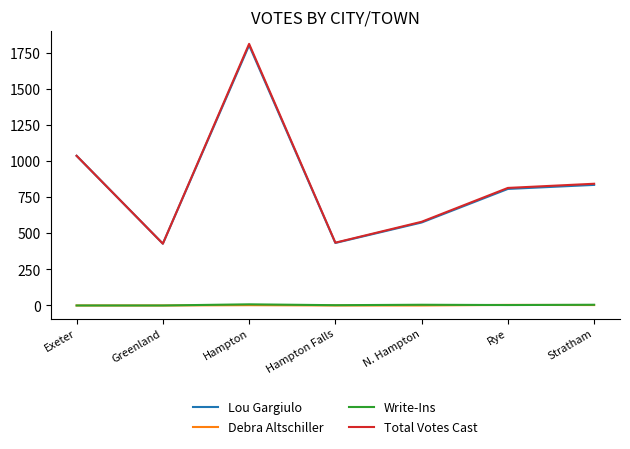

Is the value of Write-Ins at Stratham greater than the value of Lou Gargiulo at Exeter?

No